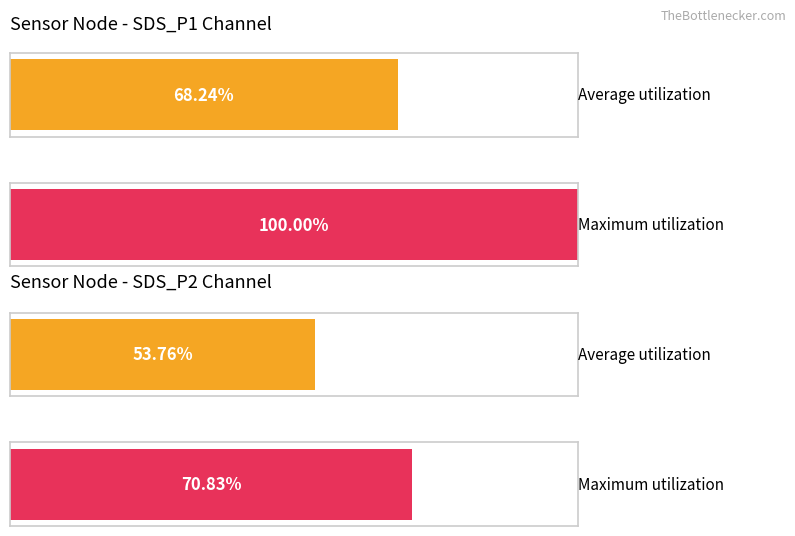

List the series in order of their overall mean, lowest first.

Average utilization, Maximum utilization